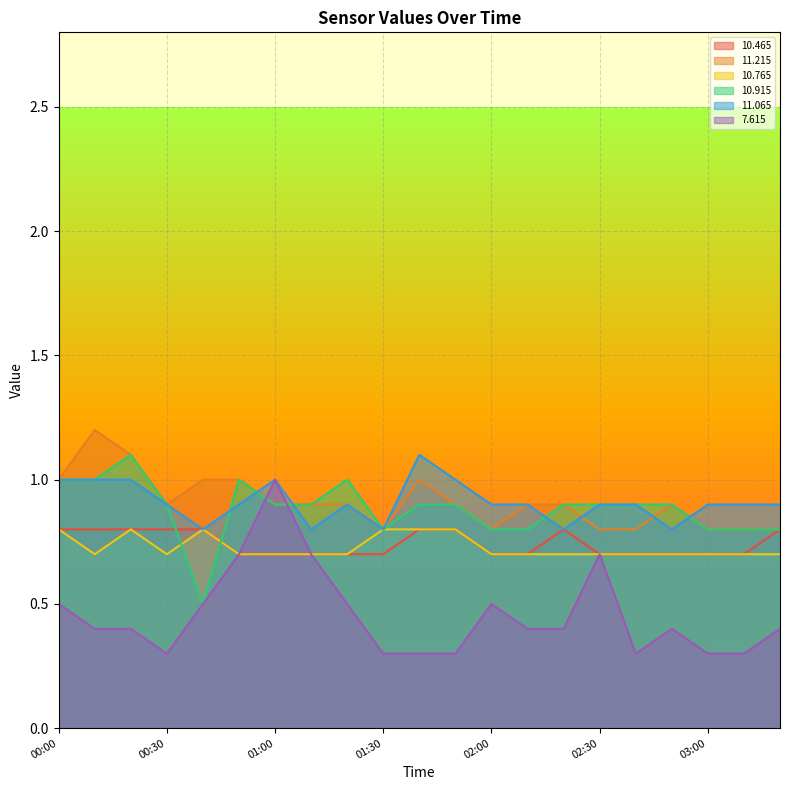

Which has a higher value, 02:10 or 01:10?

02:10